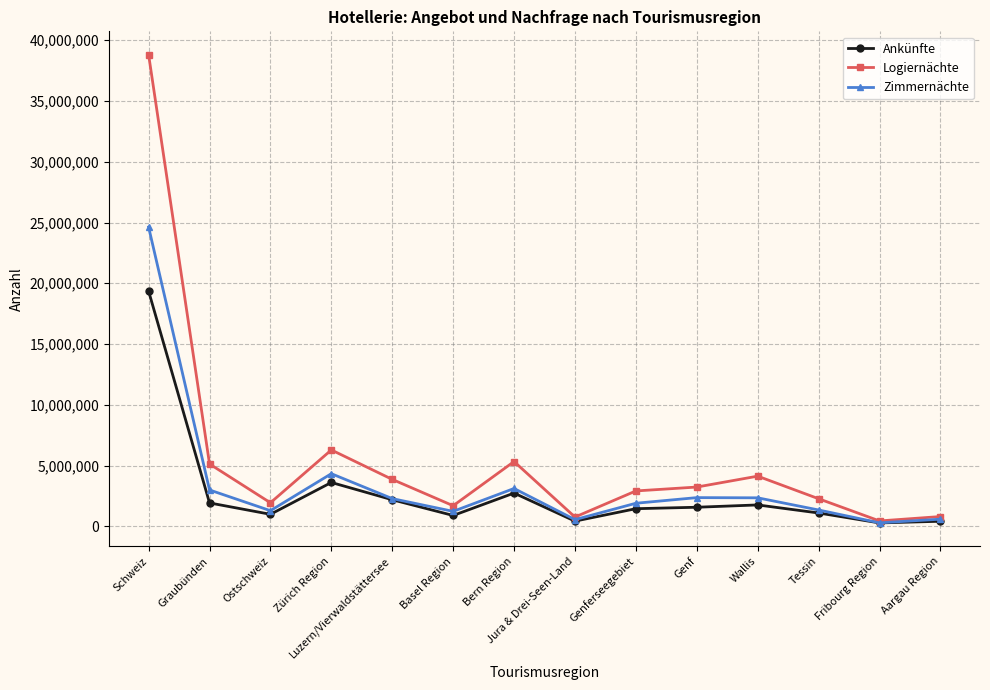

Rank the series at Basel Region from highest to lowest value.

Logiernächte, Zimmernächte, Ankünfte